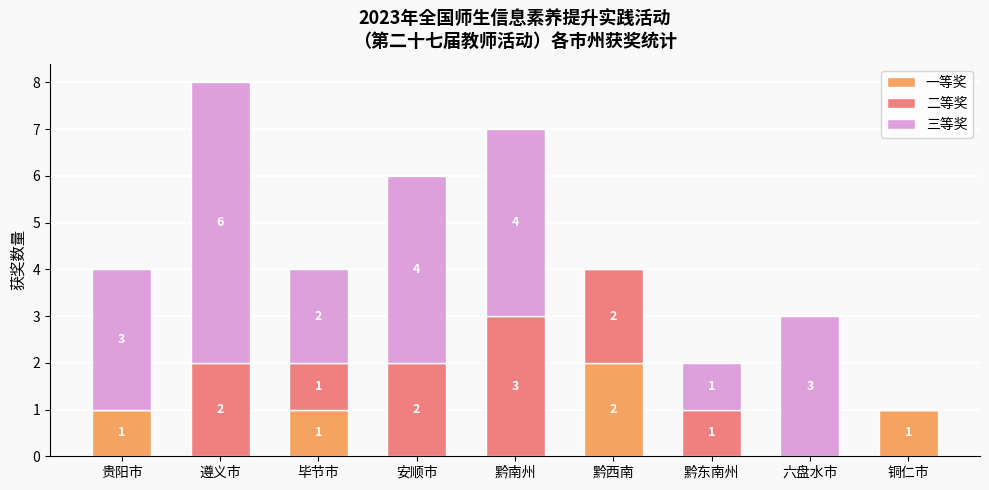

Which category has the highest value in the 一等奖 series?

黔西南